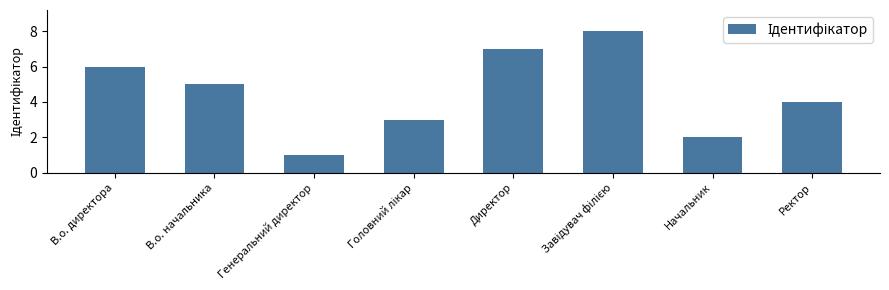

What is the sum of all values?

36